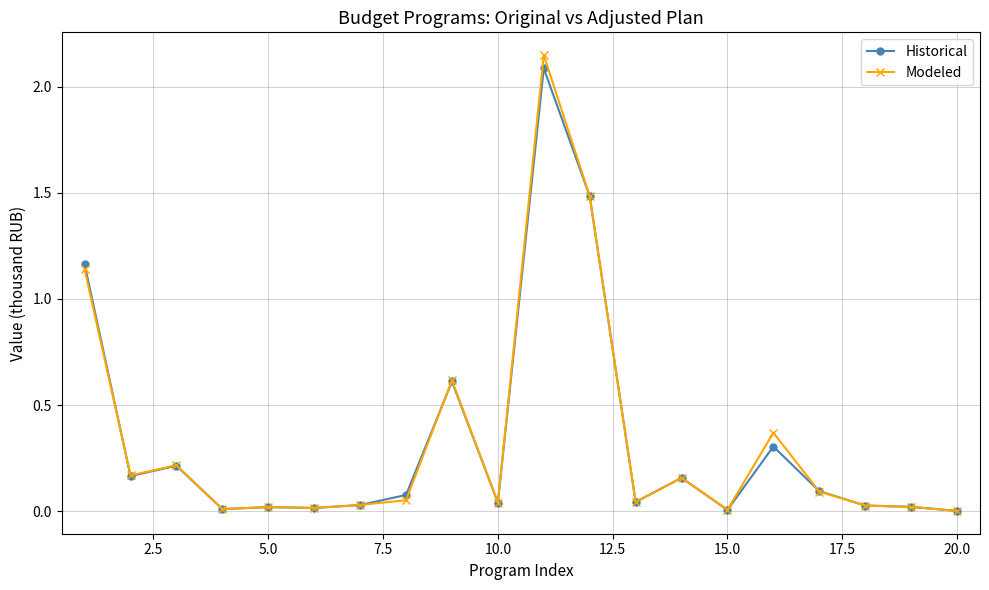

At how many categories does at least one series exceed 1?

3